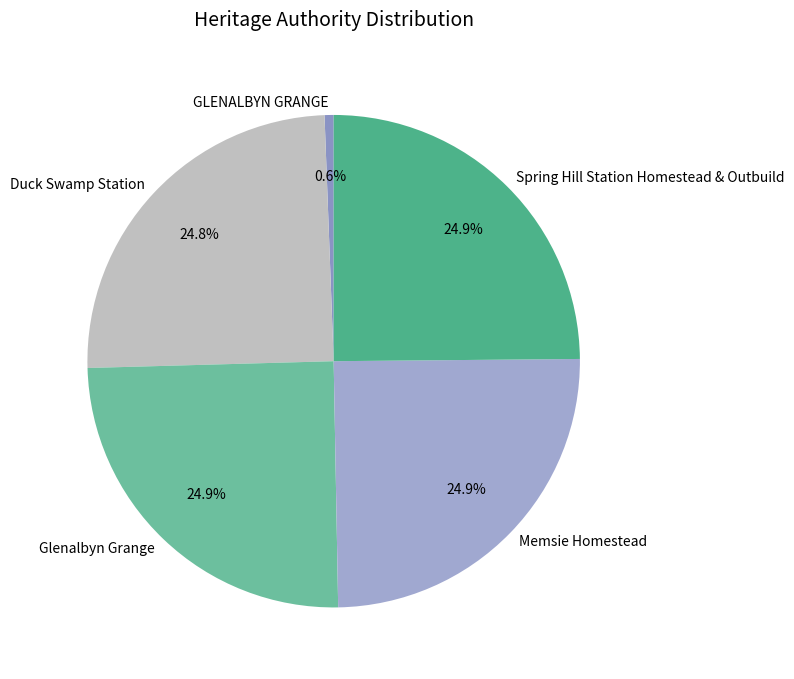

Is Duck Swamp Station the majority of the pie?

No